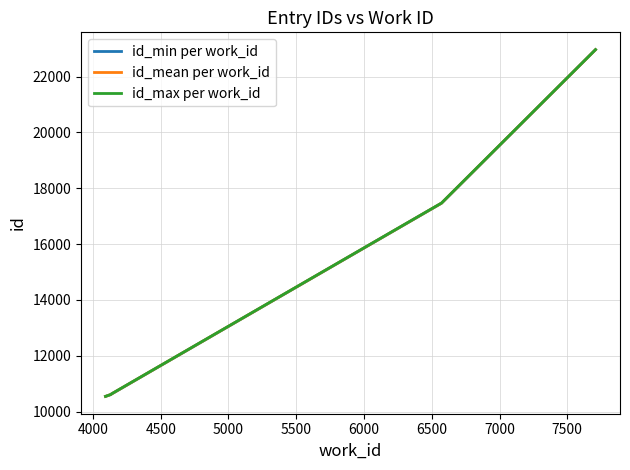

What is the highest value of the id_mean per work_id series?

22963